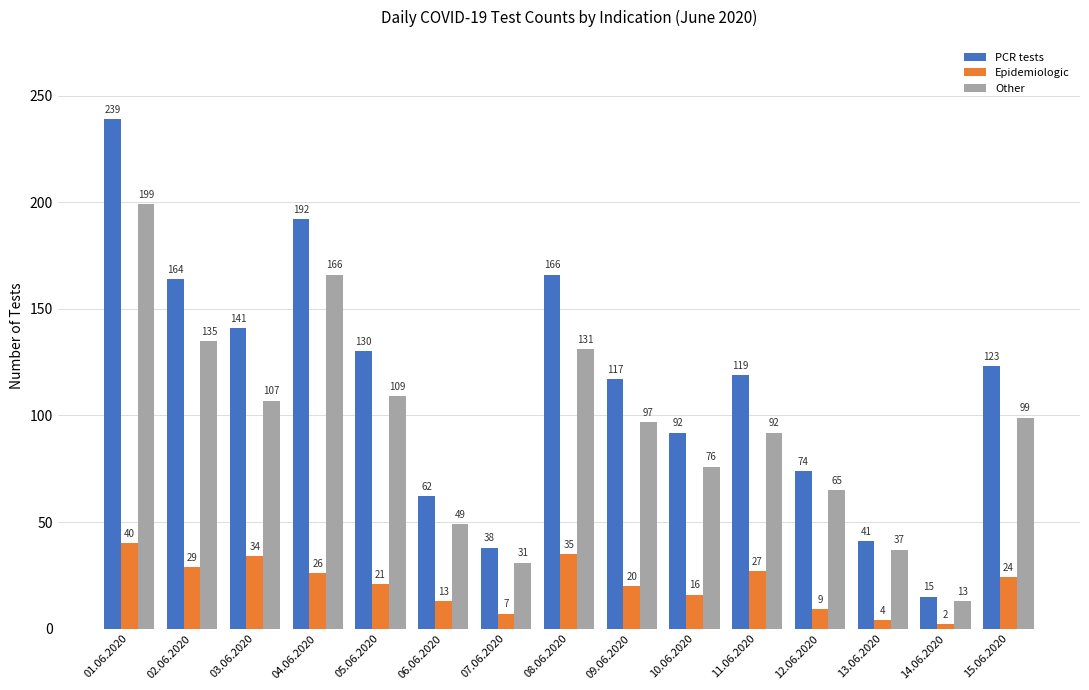

Between 07.06.2020 and 10.06.2020, which series saw the biggest shift?

PCR tests